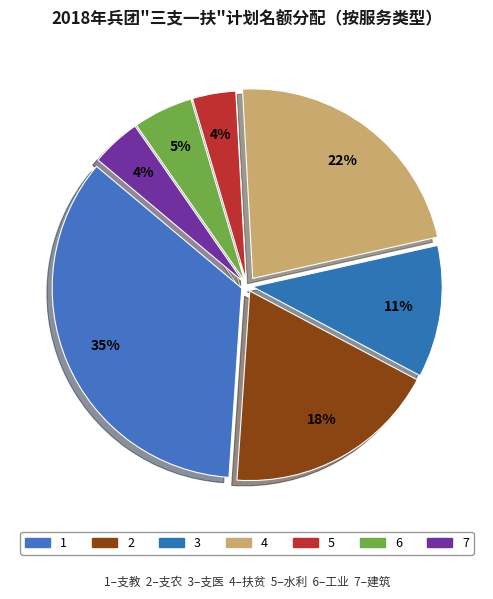

Is there a majority slice in this chart?

No